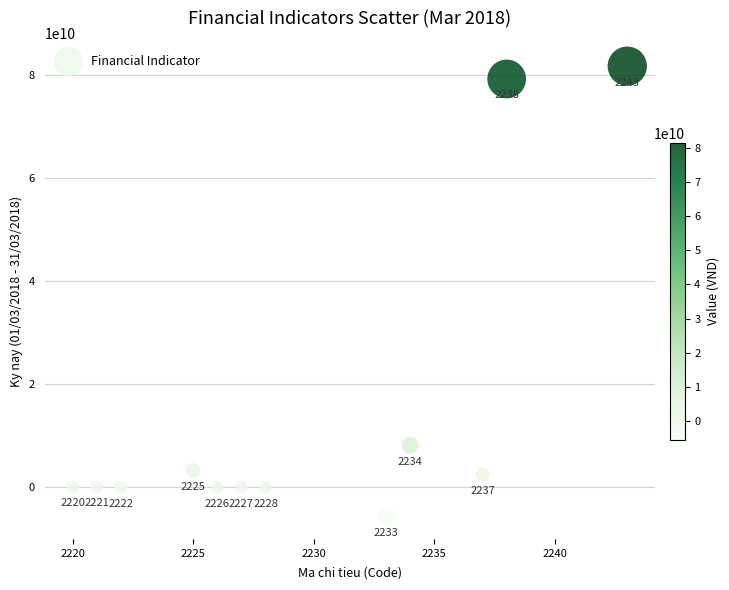

What is the range of Y values (max minus min)?

87311039388